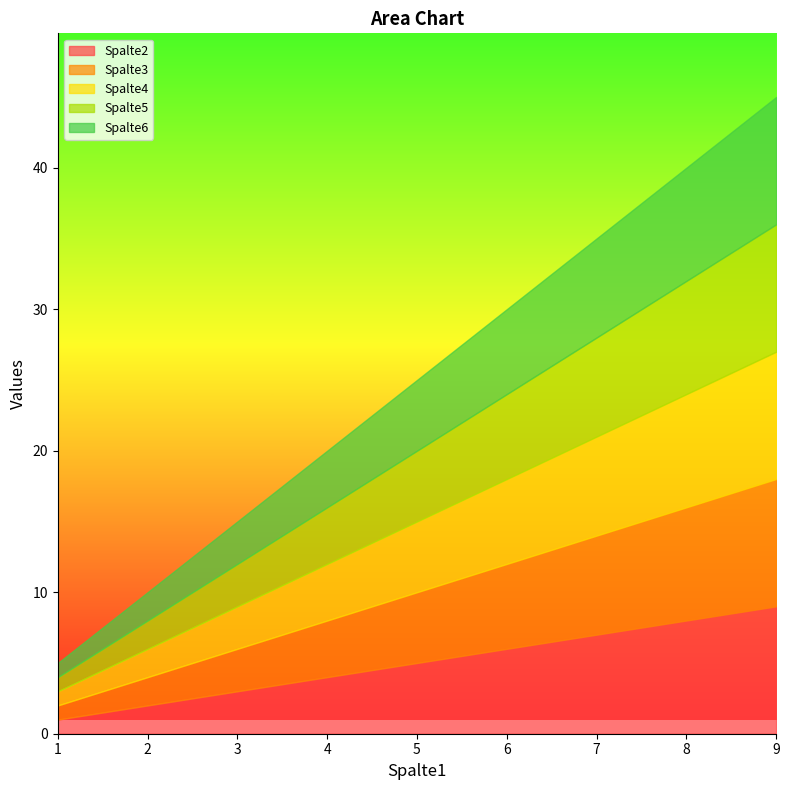

The value of Spalte5 at 3 is 5. True or false?

False